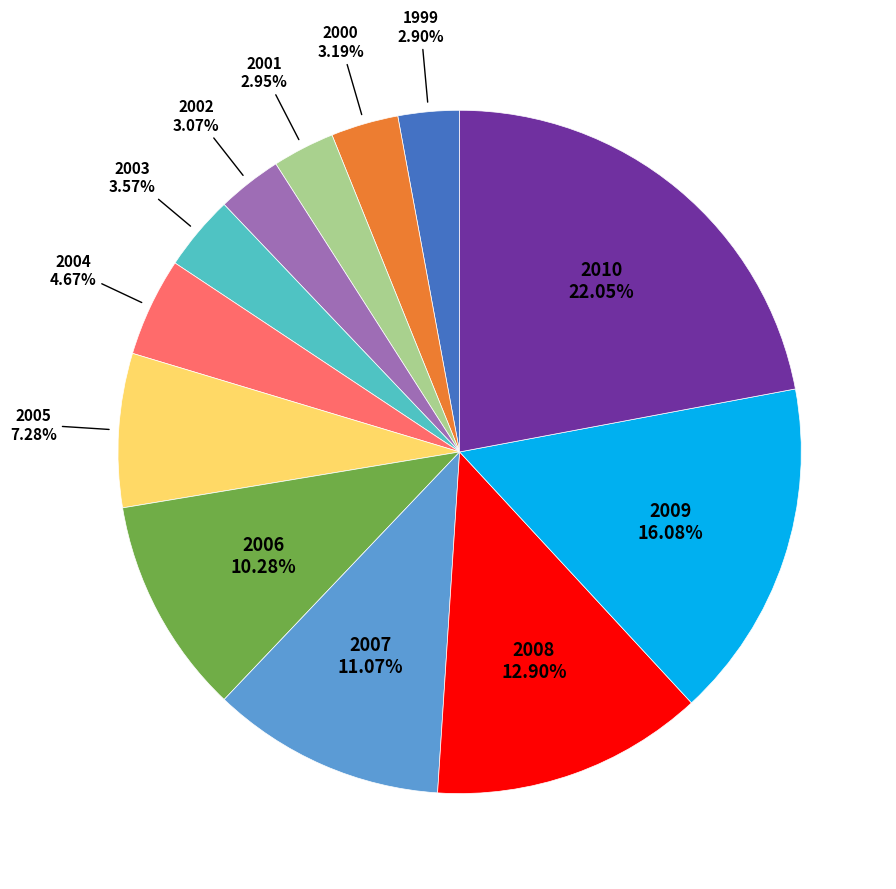

Is there a majority slice in this chart?

No